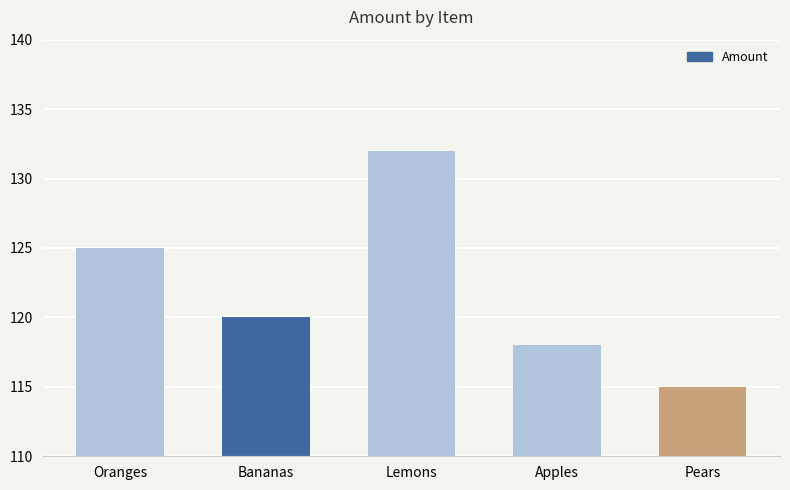

At which label is the value closest to 123?

Oranges